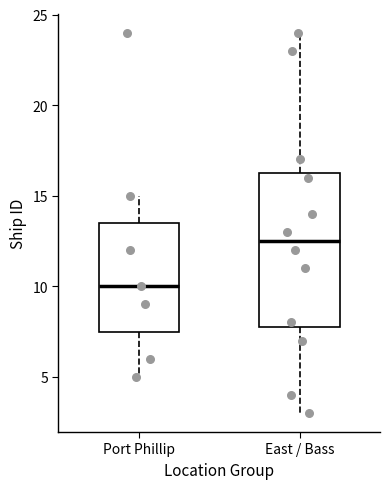

Reading left to right, transcribe this box plot: for each box, give where its median line is, the range the box spans, and where its two whiskers end, as read against the y-axis. The values are not printed on the chart, so give them approximately, as read against the axis.

Port Phillip: median 10.0, box 7.5 to 13.5, whiskers 5.0 to 15.0
East / Bass: median 12.5, box 8.0 to 16.5, whiskers 3.0 to 24.0